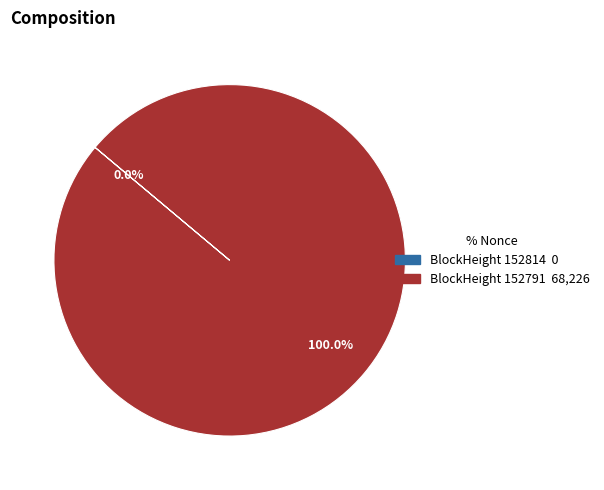

The 152814 slice represents 1% of the pie. True or false?

False